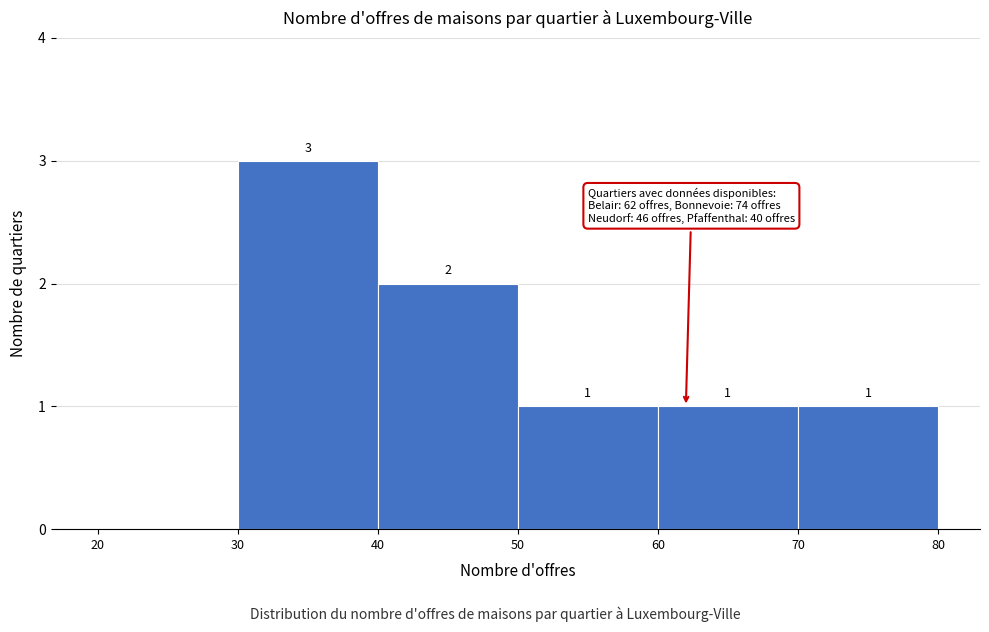

Over which range of the x-axis is the bar tallest?

30 to 40